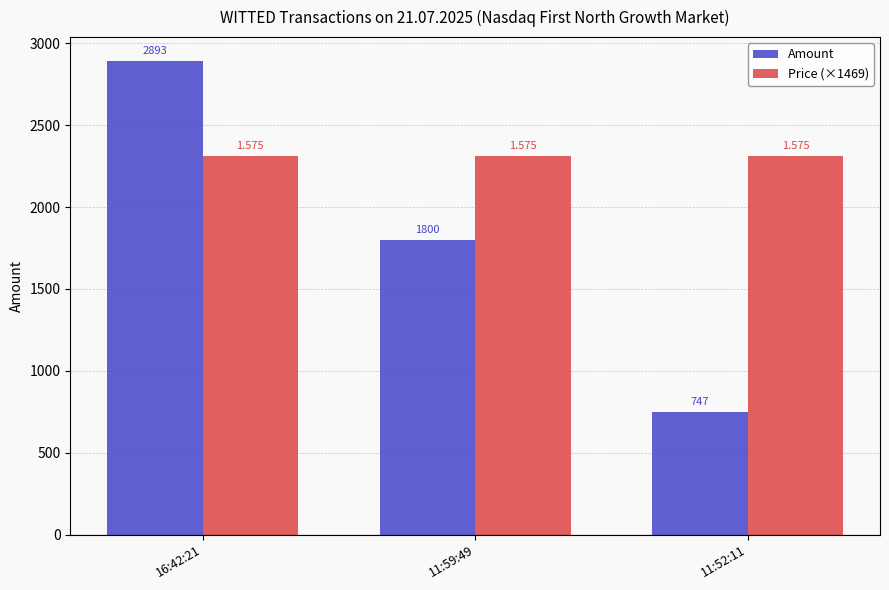

Is the value of Amount at 16:42:21 greater than the value of Price (×1469) at 16:42:21?

Yes